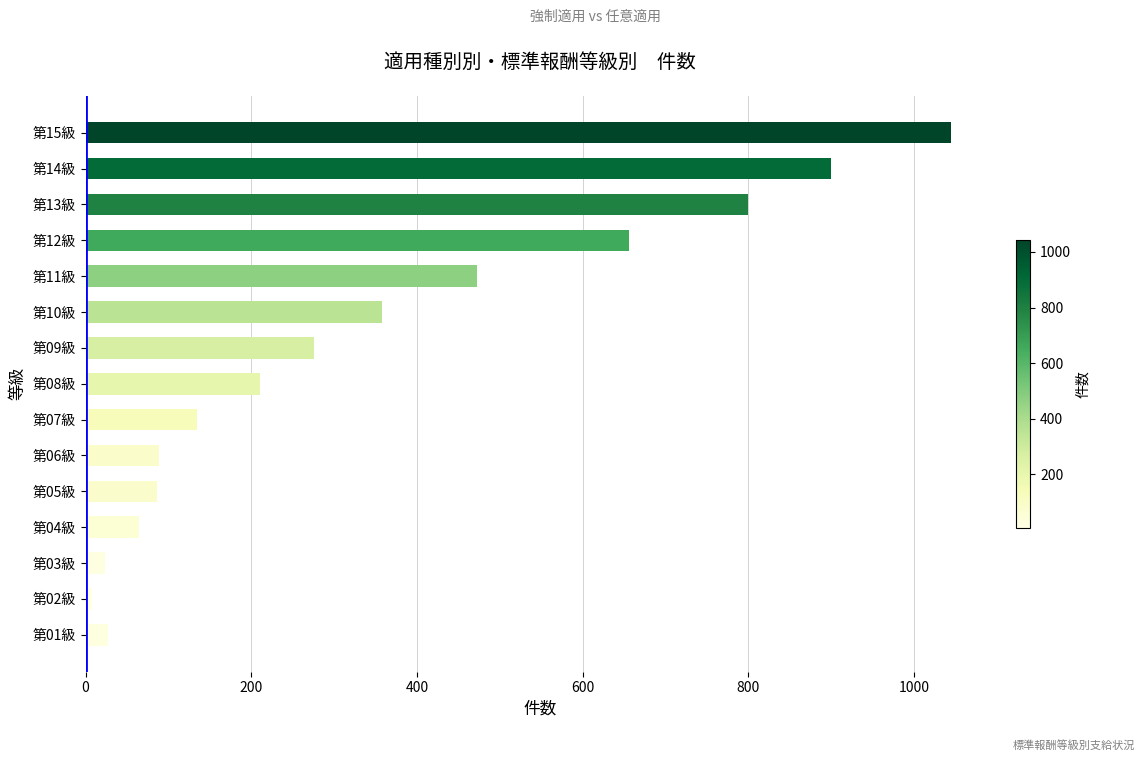

What is the difference between the second highest and minimum values?

891